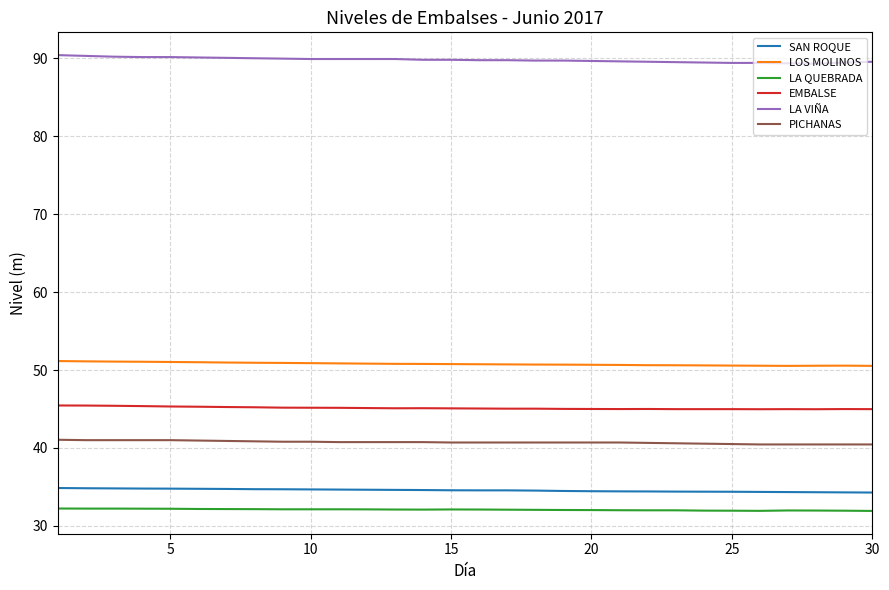

True or false: EMBALSE and PICHANAS intersect in this chart.

False